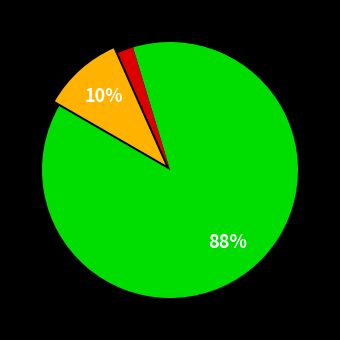

To the nearest percent, what is the average slice percentage?

33%